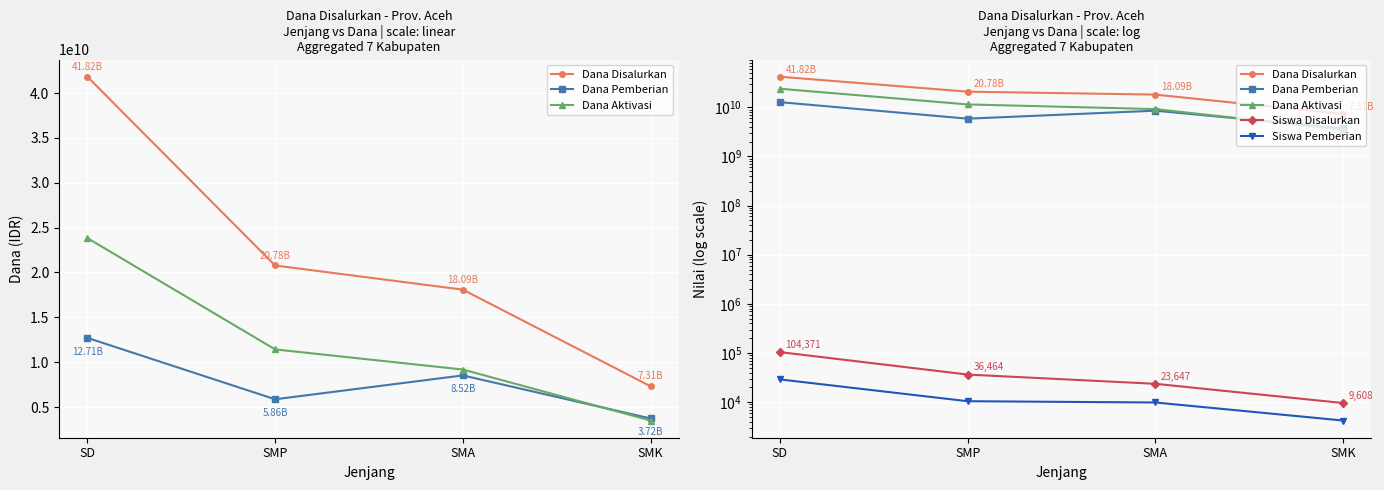

True or false: Dana Disalurkan and Dana Aktivasi cross at least once.

False